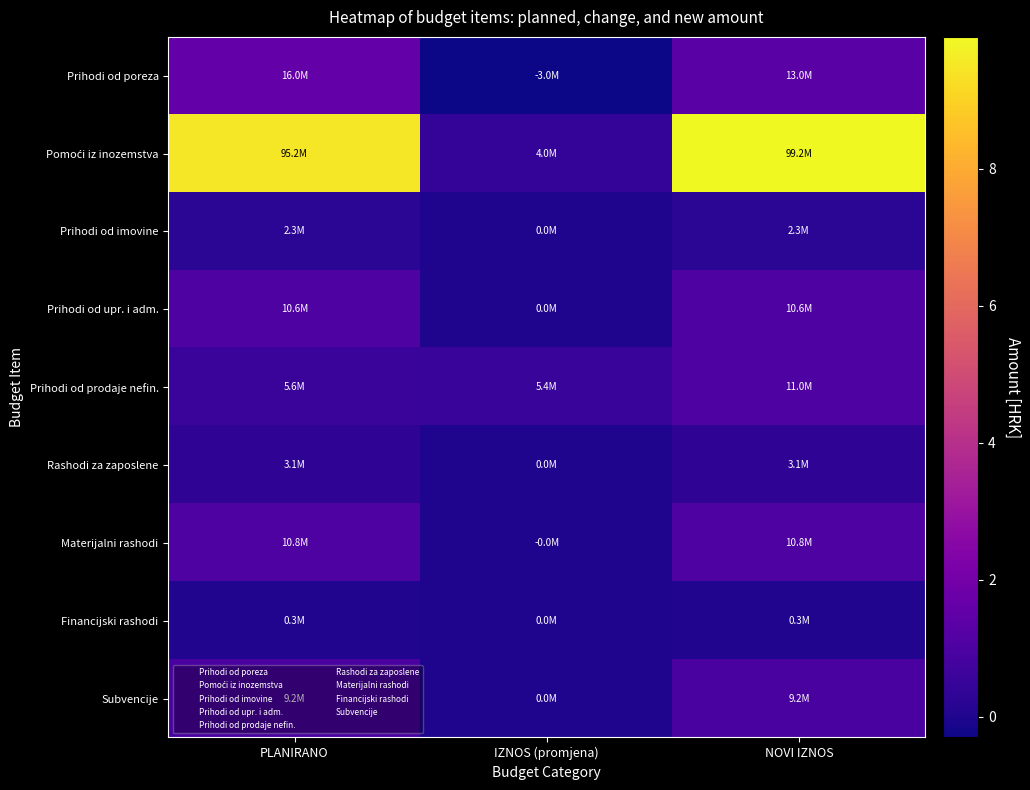

How many series are shown in this chart?

9